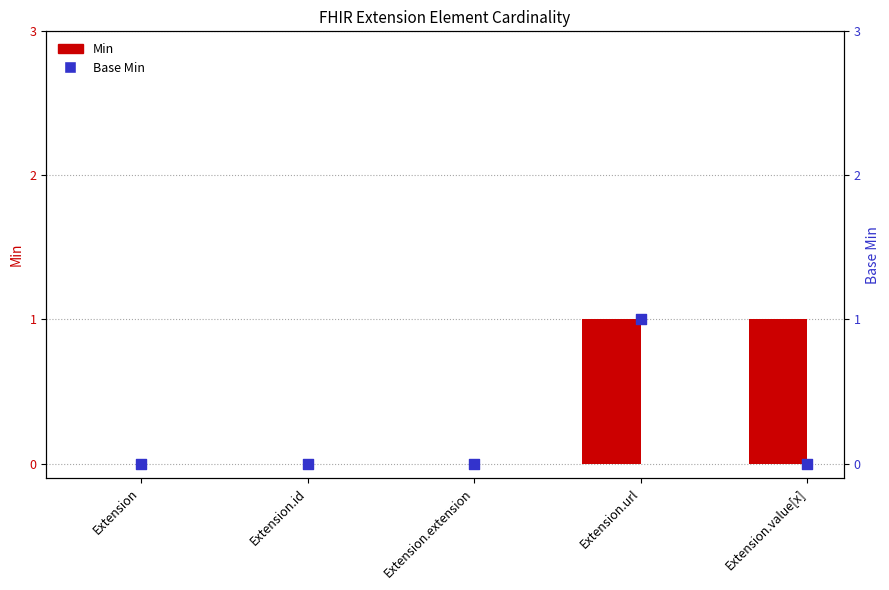

Is the value of Base Min at Extension.value[x] greater than the value of Min at Extension.value[x]?

No